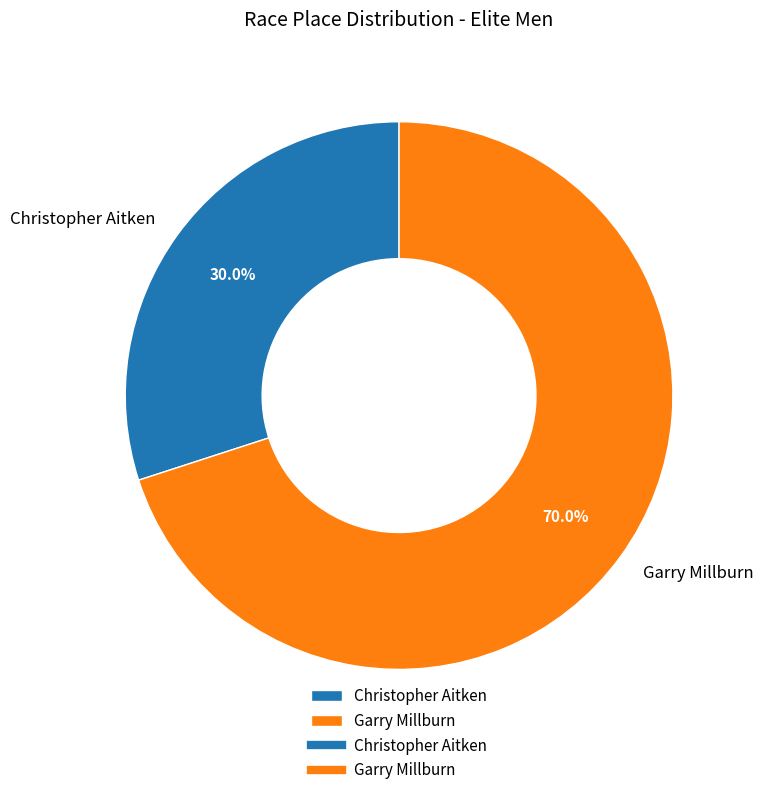

What is the majority slice?

Garry Millburn